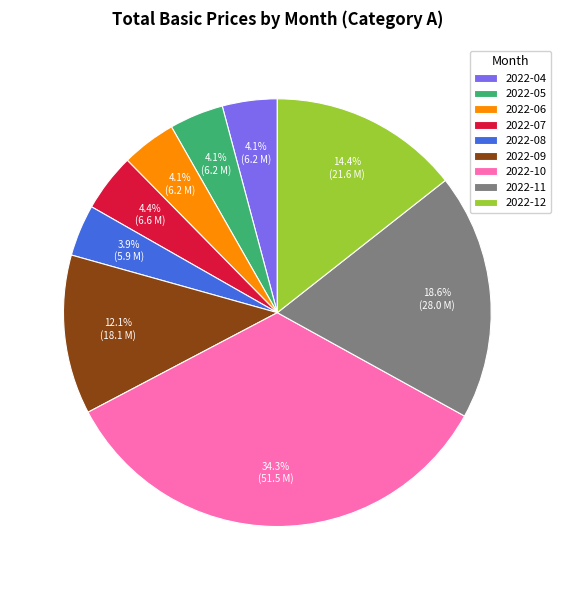

The 2022-12 slice represents 14% of the pie. True or false?

True